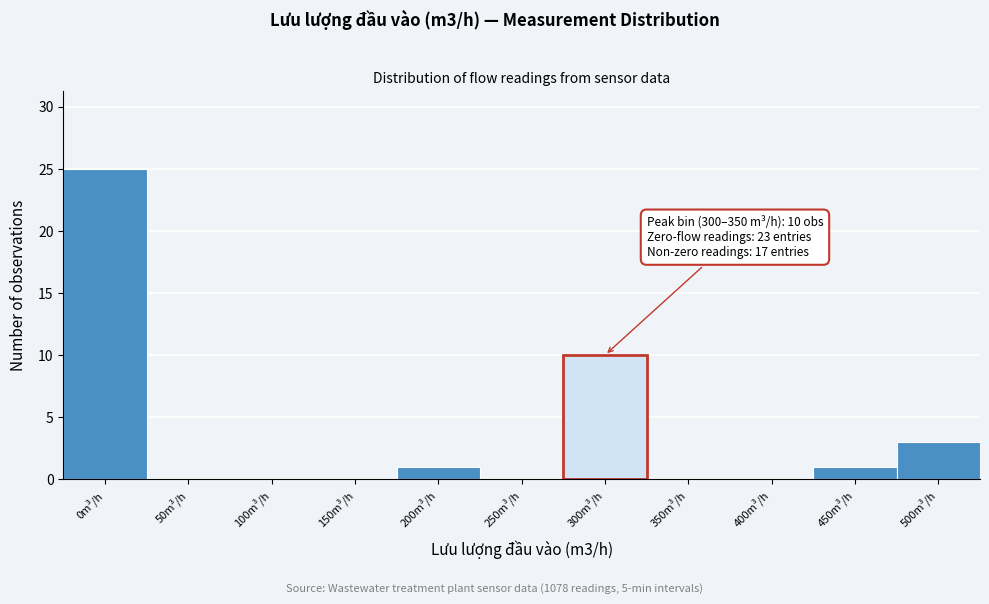

Reading right to left, transcribe all the data shown in this chart.

500m³/h=3	450m³/h=1	400m³/h=0	350m³/h=0	300m³/h=10	250m³/h=0	200m³/h=1	150m³/h=0	100m³/h=0	50m³/h=0	0m³/h=25